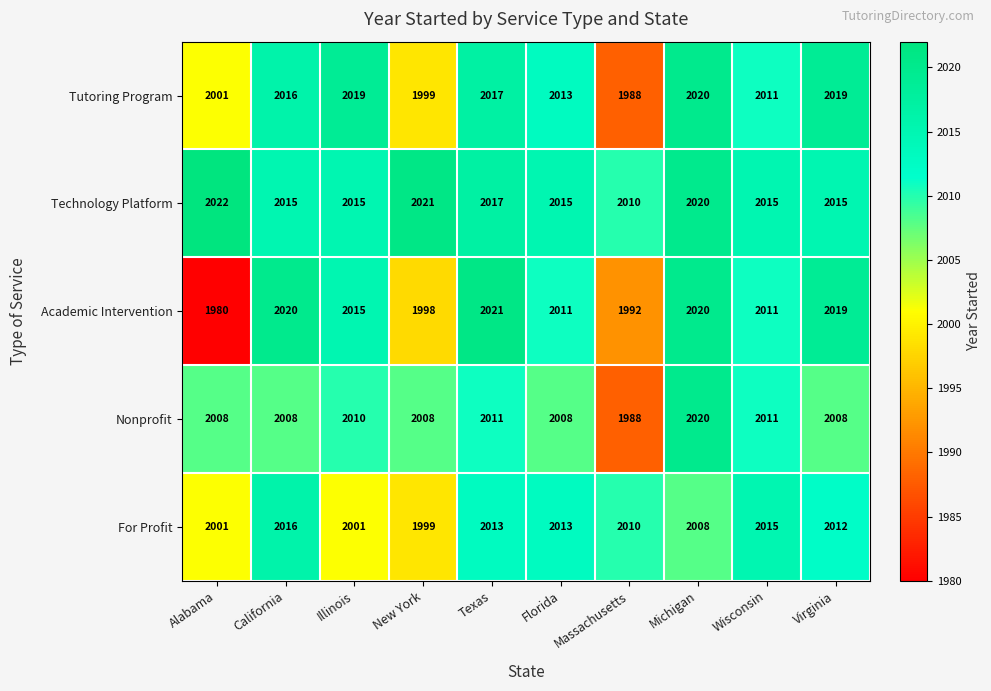

The value of Academic Intervention at Massachusetts is 1992. True or false?

True